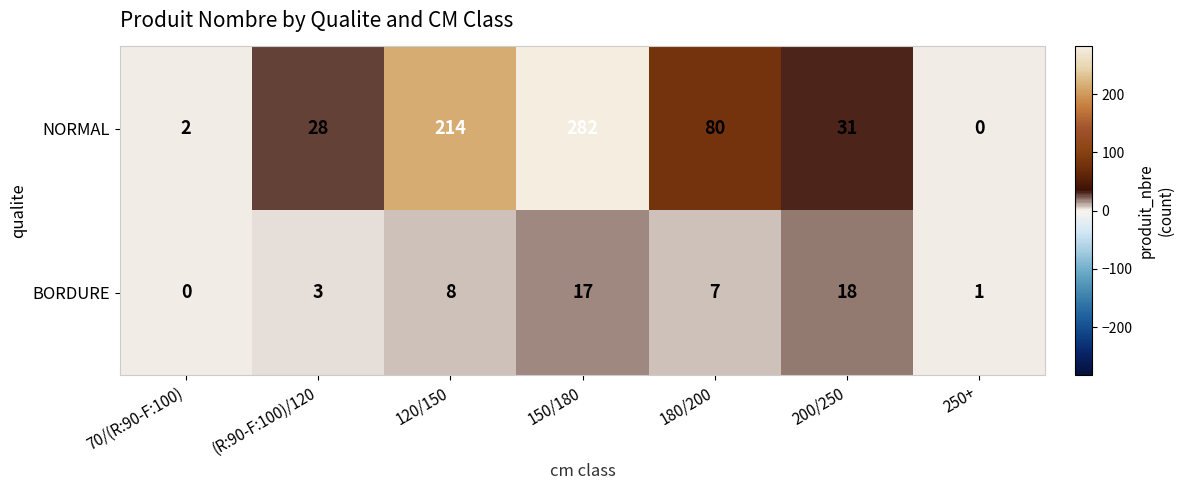

Where does the NORMAL series first go above 31?

120/150